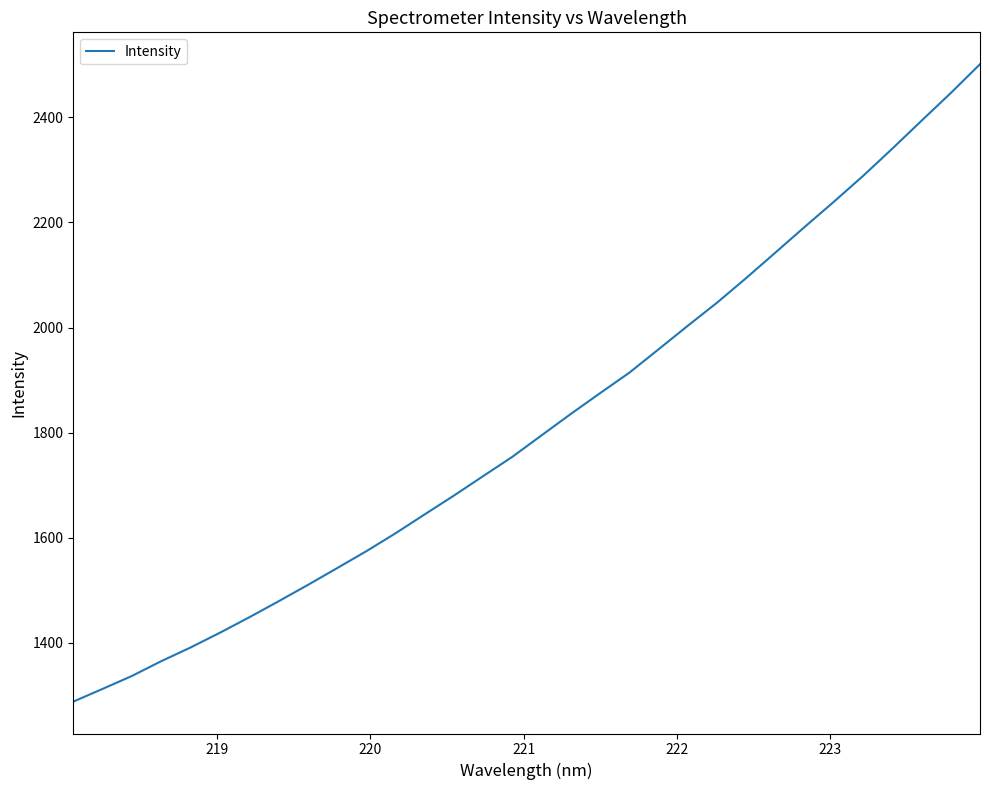

What is the difference between the maximum and minimum values?

1212.3